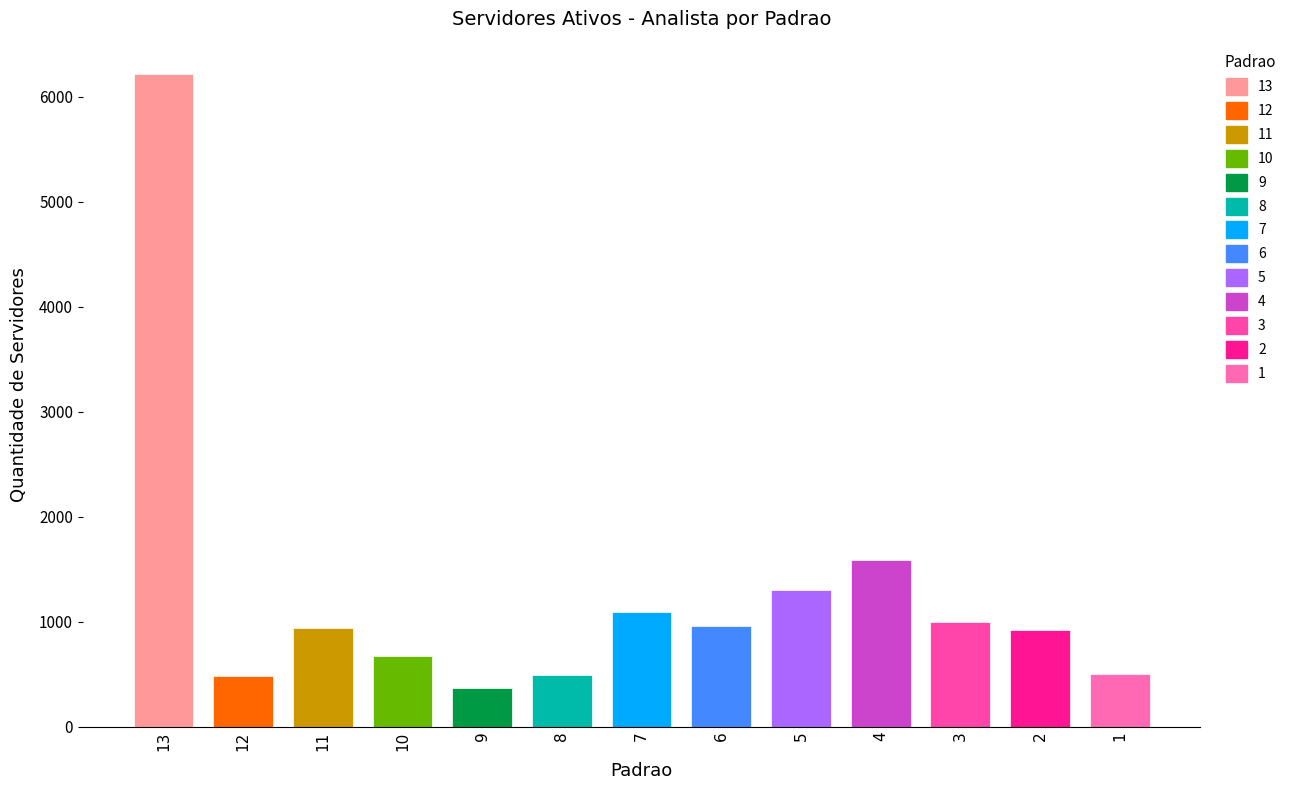

Does the chart contain stacked bars?

No